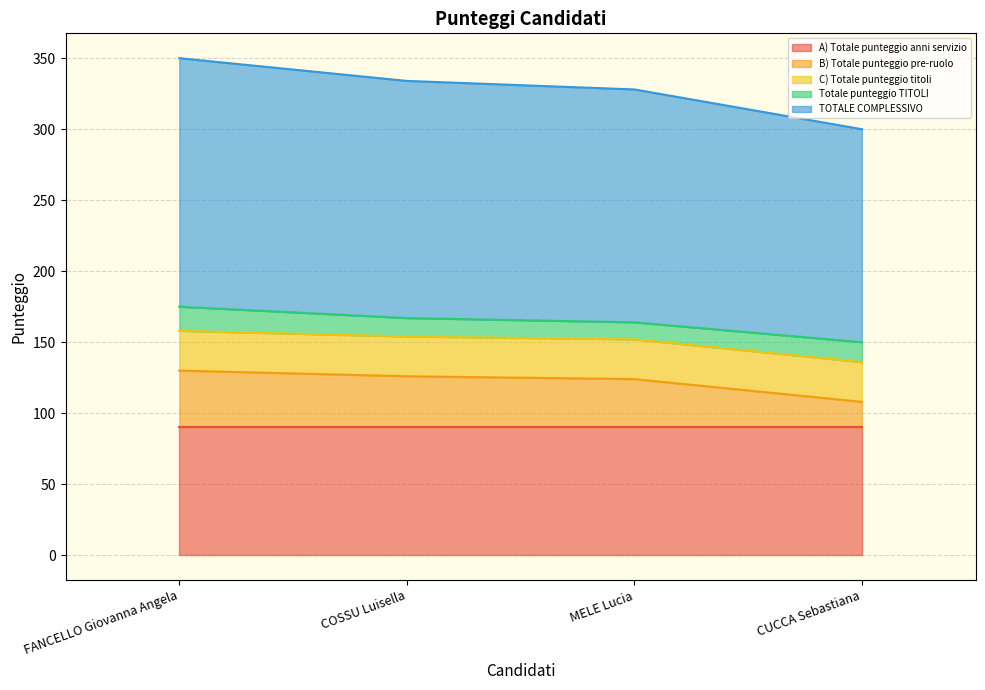

Read the Totale punteggio TITOLI value at MELE Lucia.

12